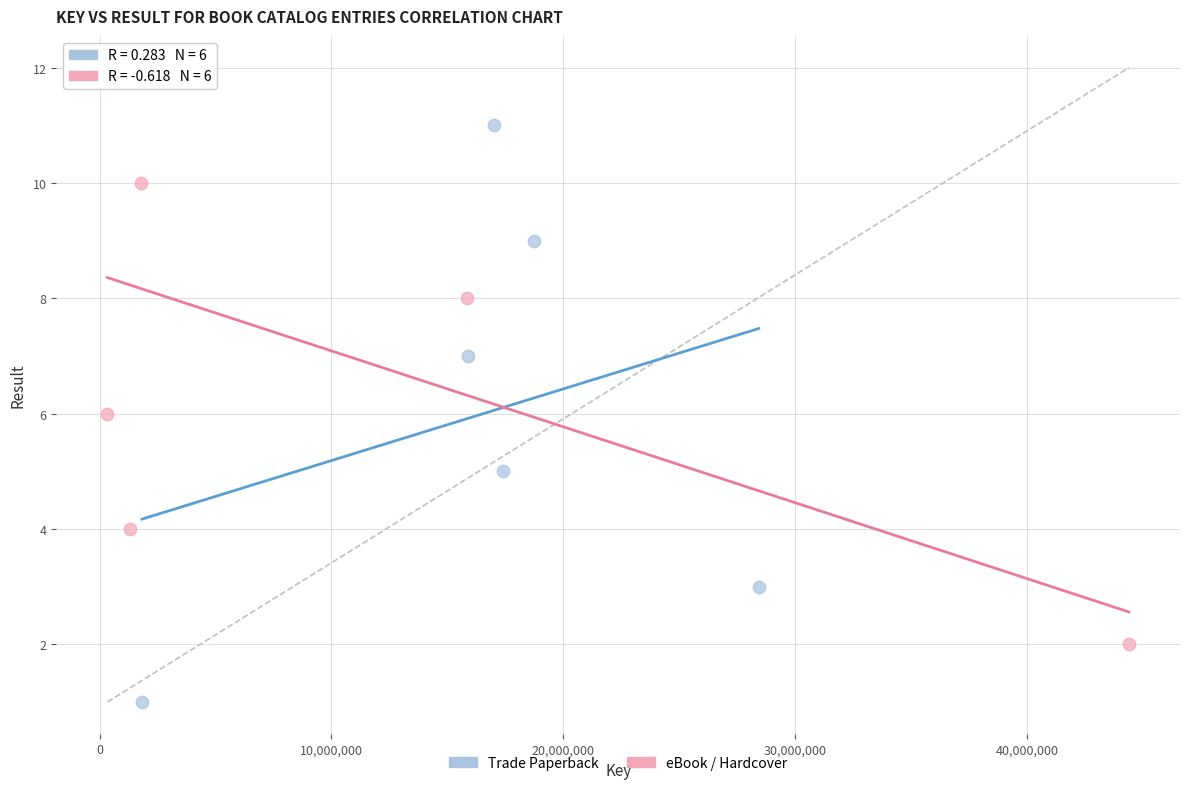

Which series contains the highest Y value?

eBook / Hardcover